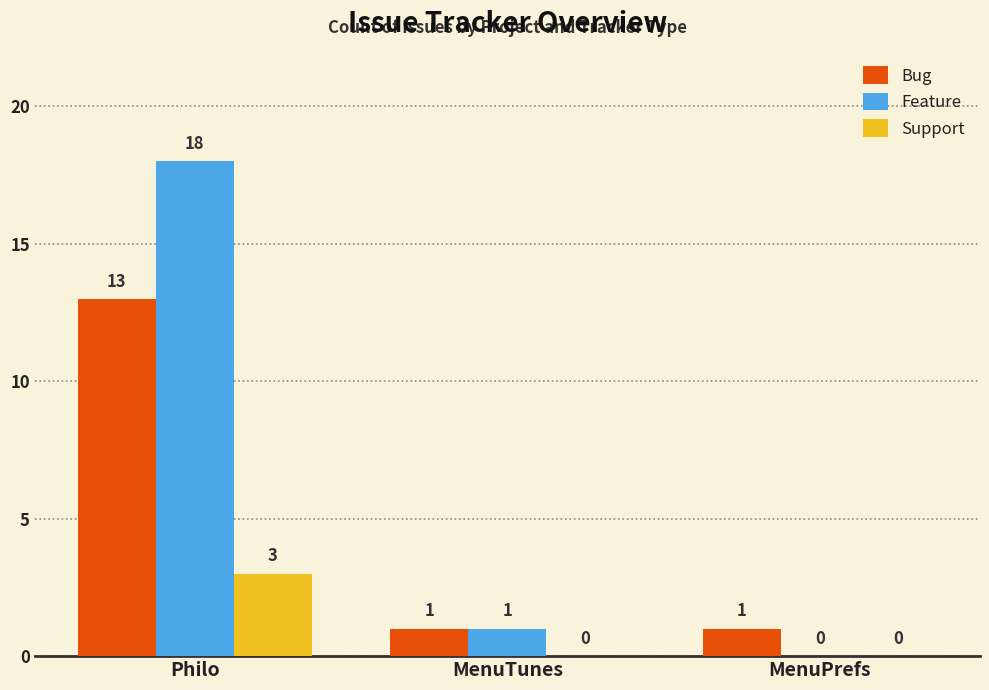

Between Philo and MenuTunes, which series saw the biggest shift?

Feature